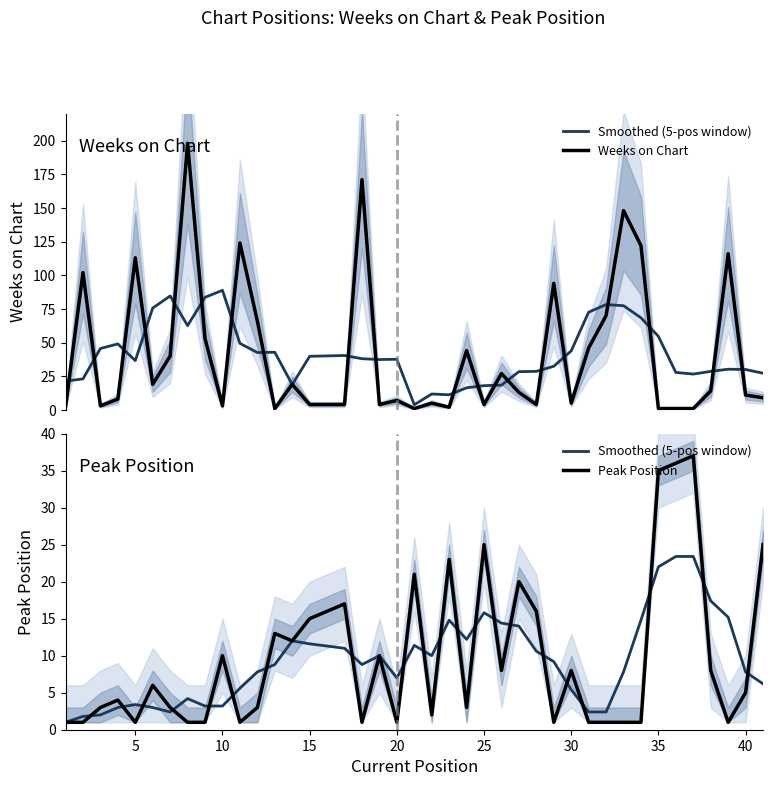

Is the value of Smoothed (5-pos window) at 20 greater than the value of Peak Position at 15?

No